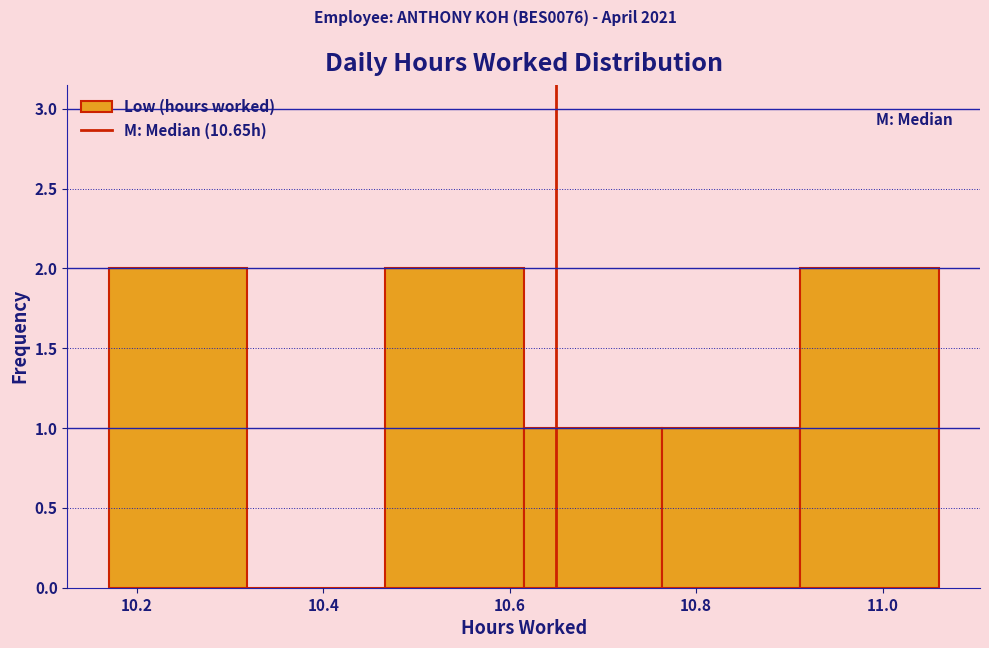

Reading left to right, transcribe this chart: for each bar, give the range it covers on the x-axis and its height. Neither the bar edges nor the heights are printed on the chart, so give them approximately, as read against the axes.

10.18 to 10.32: 2
10.32 to 10.46: 0
10.46 to 10.62: 2
10.62 to 10.76: 1
10.76 to 10.92: 1
10.92 to 11.06: 2